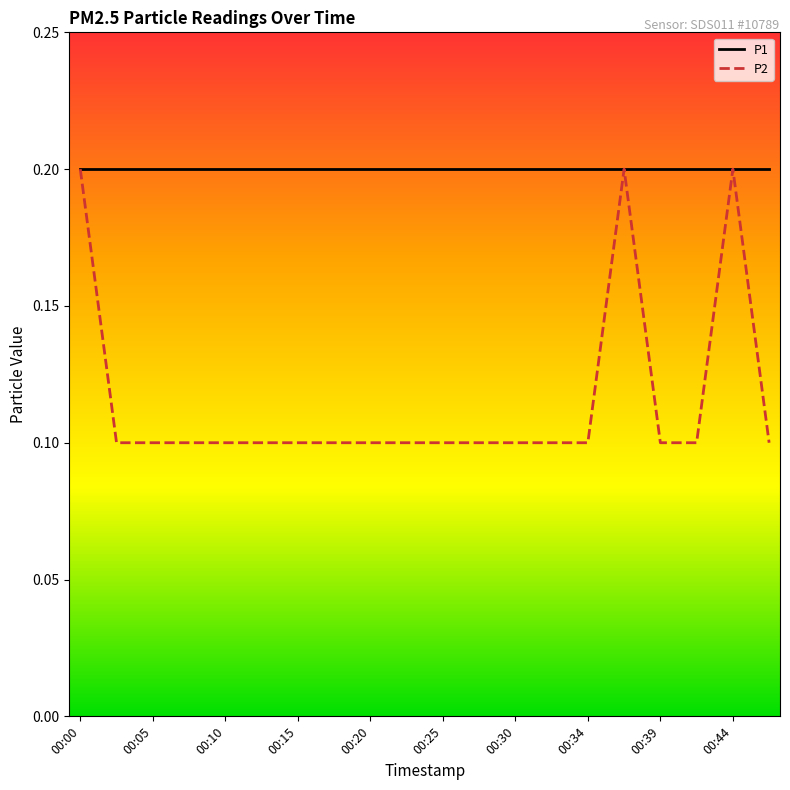

Reading left to right, list all the values displayed in this chart.

P1: 0.2	0.2	0.2	0.2	0.2	0.2	0.2	0.2	0.2	0.2	0.2	0.2	0.2	0.2	0.2	0.2	0.2	0.2	0.2	0.2
P2: 0.2	0.1	0.1	0.1	0.1	0.1	0.1	0.1	0.1	0.1	0.1	0.1	0.1	0.1	0.1	0.2	0.1	0.1	0.2	0.1